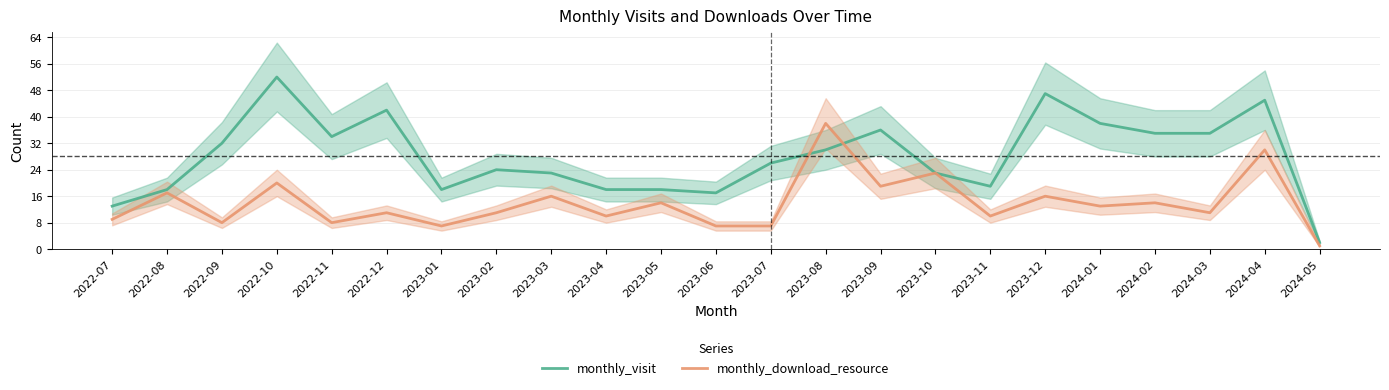

True or false: monthly_download_resource and monthly_visit cross at least once.

True